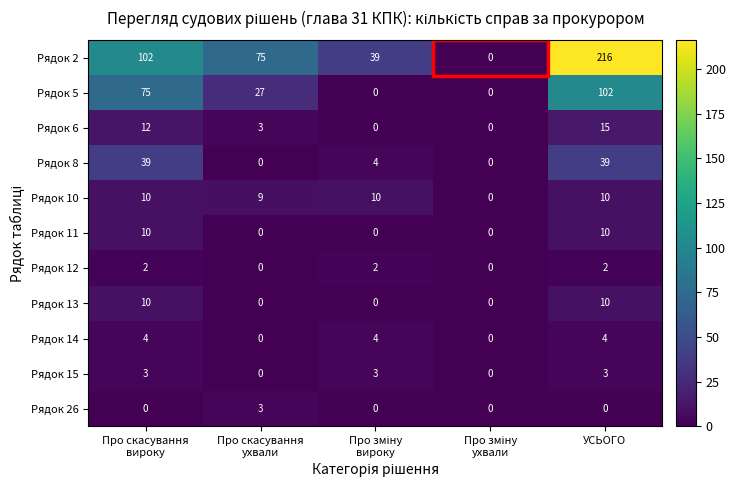

The Рядок 26 series shows -2 at УСЬОГО. True or false?

False